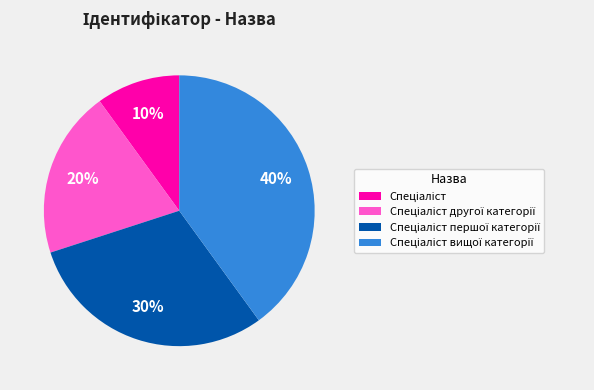

To the nearest percent, what is the average slice percentage?

25%